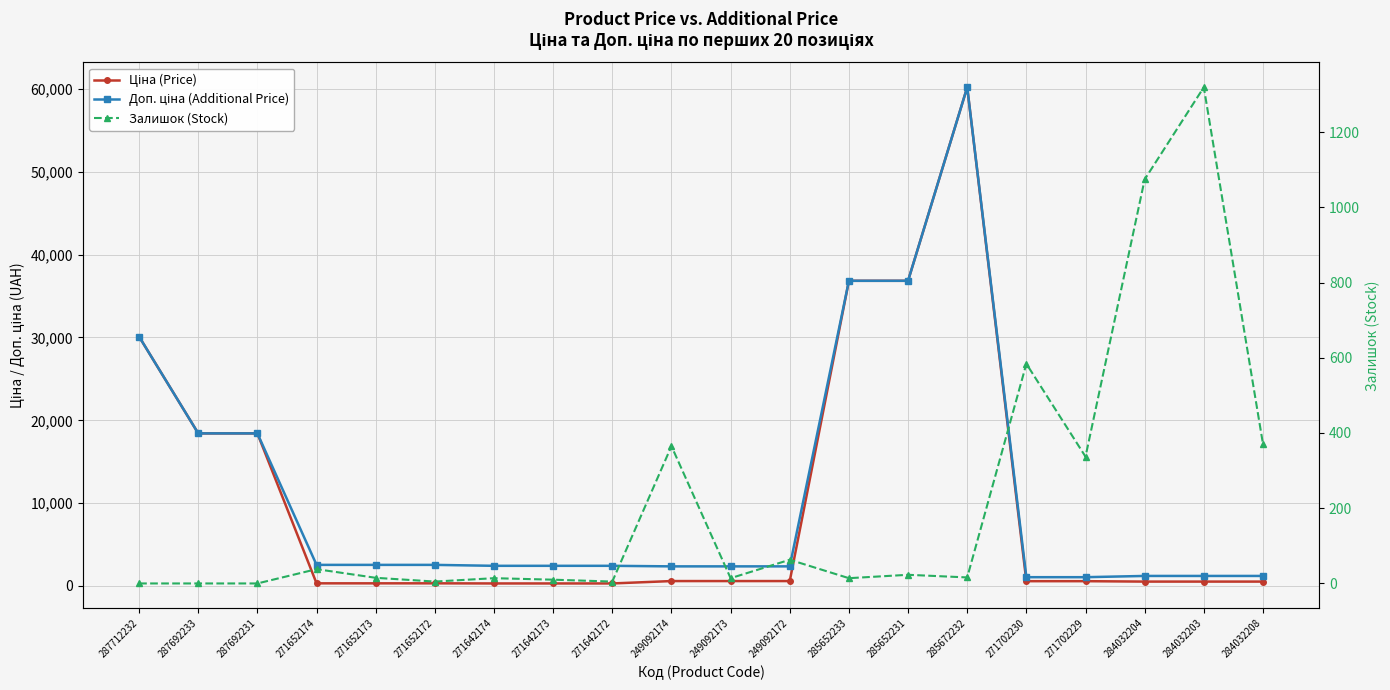

What is the highest value of the Залишок (Stock) series?

1319.0